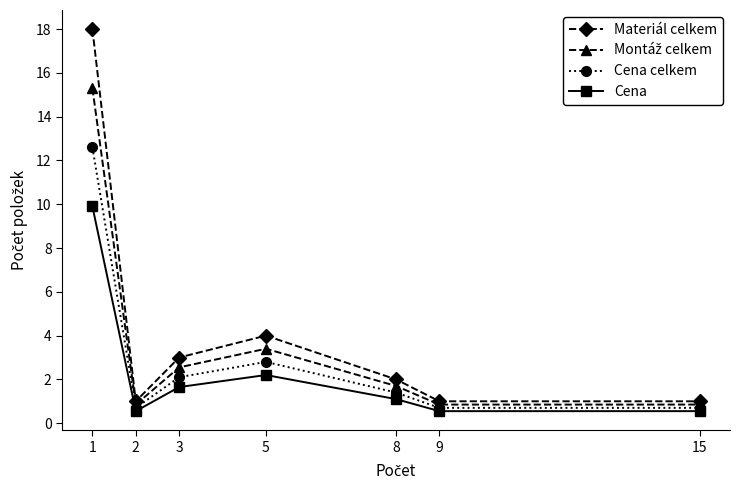

Is the value of Materiál celkem at 3 greater than the value of Cena celkem at 8?

Yes